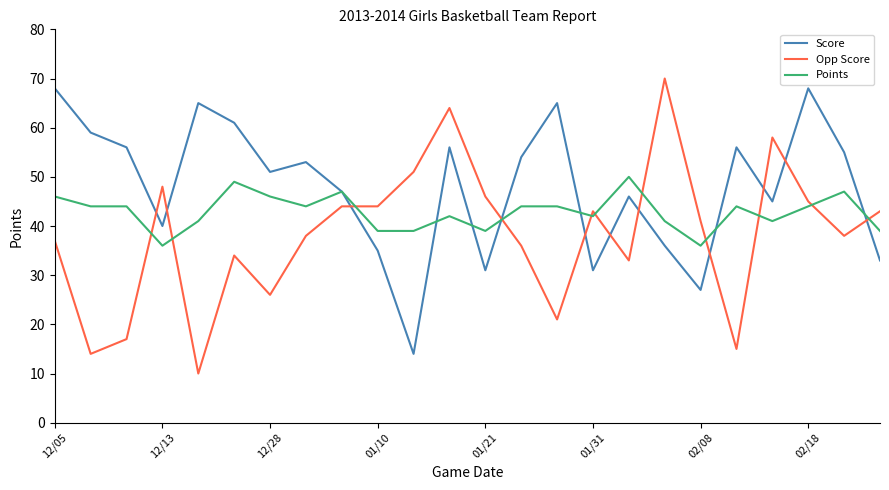

What is the minimum value for Score?

14